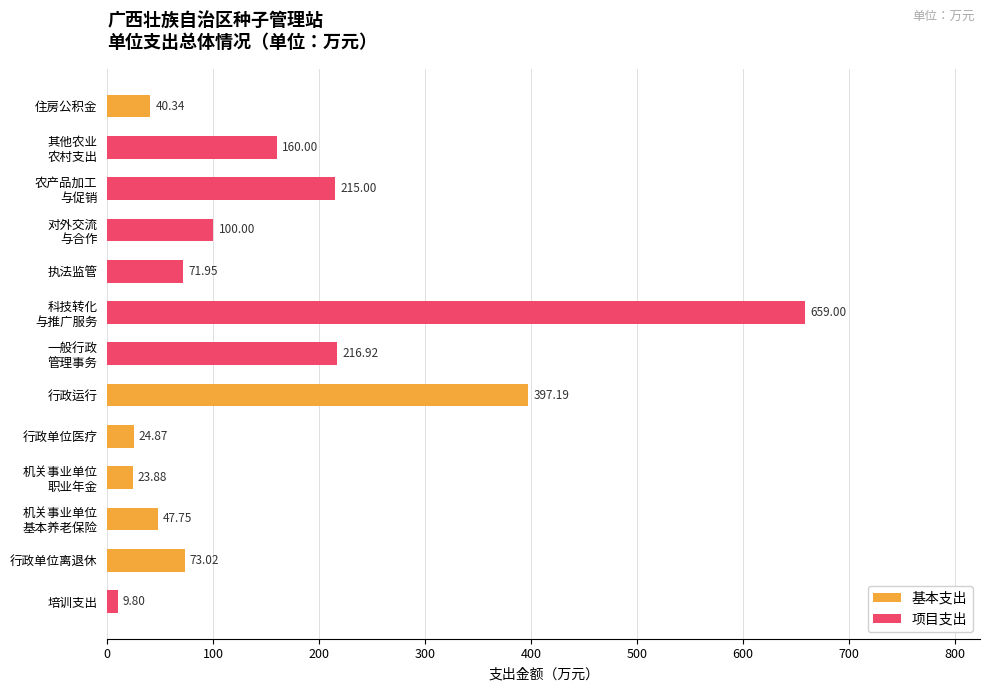

At which label is 基本支出 closest to 198?

行政单位离退休